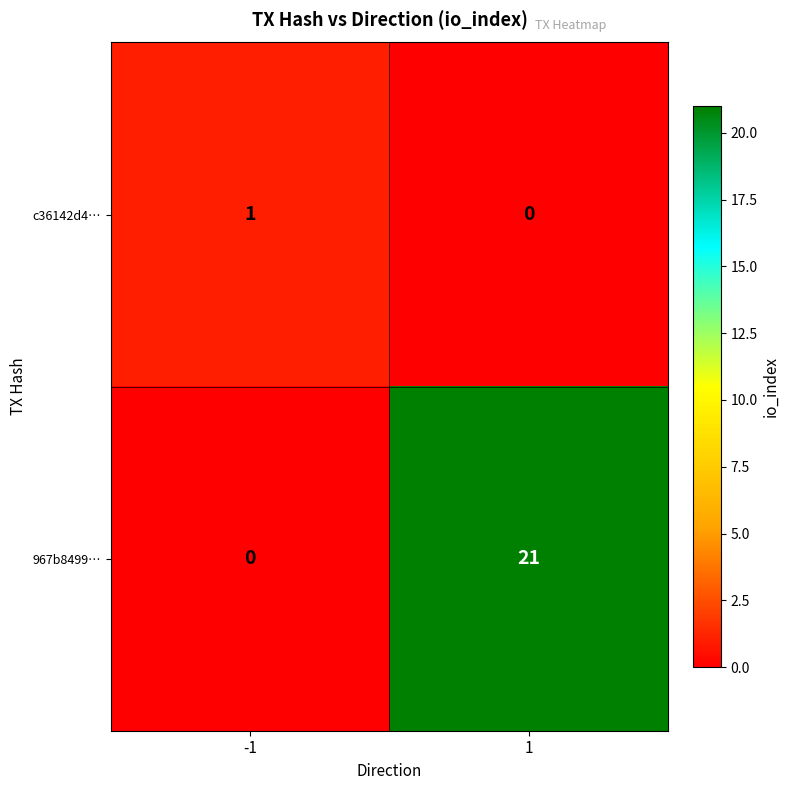

Which series has the widest spread of values?

967b8499…